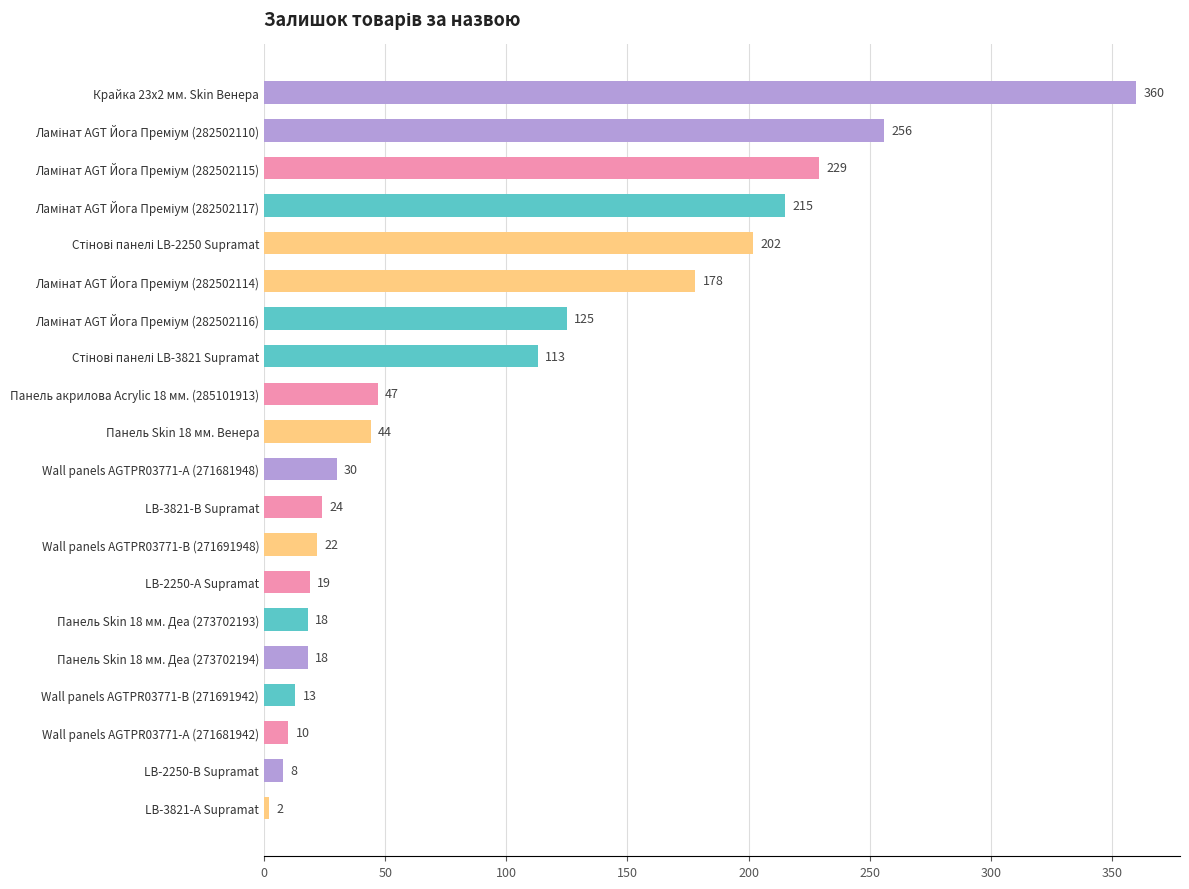

What position from the top is Панель акрилова Acrylic 18 мм. (285101913)?

9